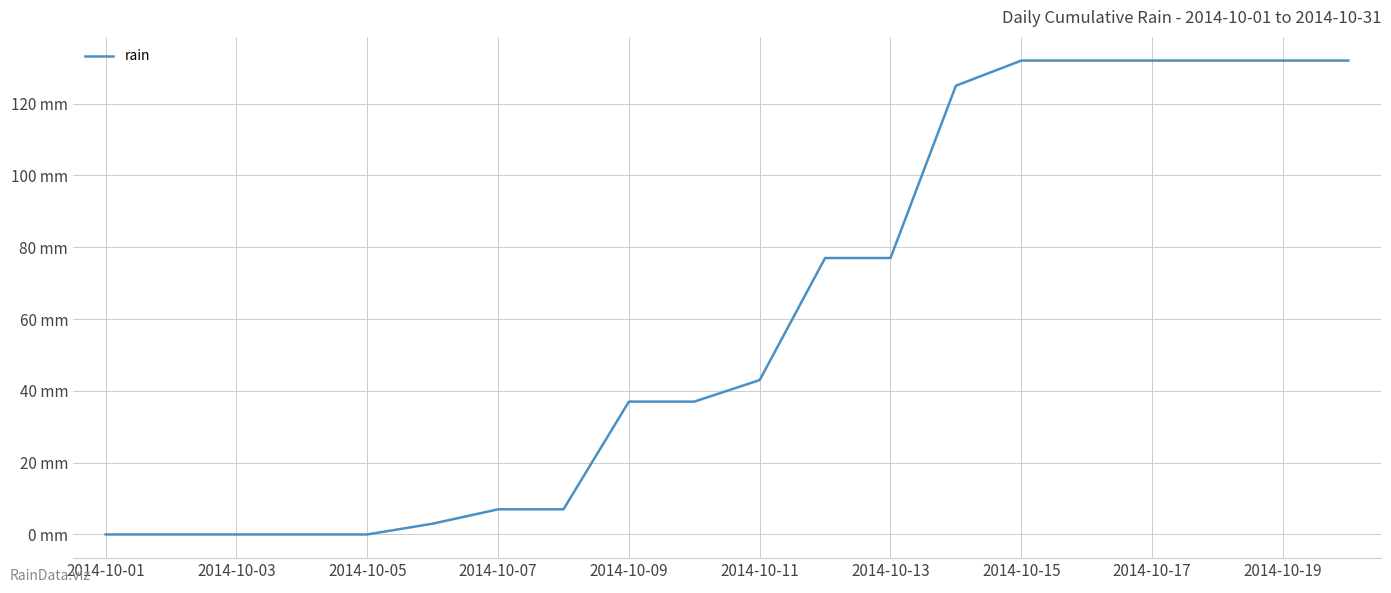

True or false: the data has more than 1 interior local peaks.

False